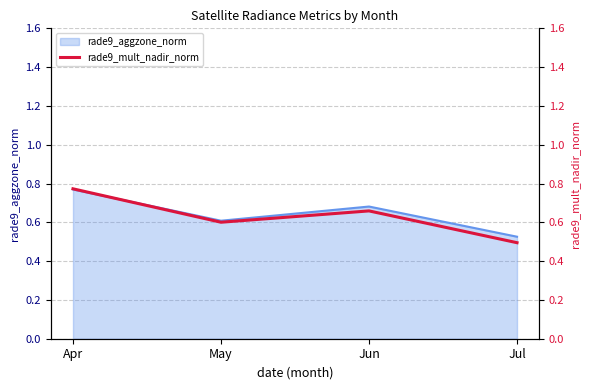

Where is the data nearest to the value 0?

Jul